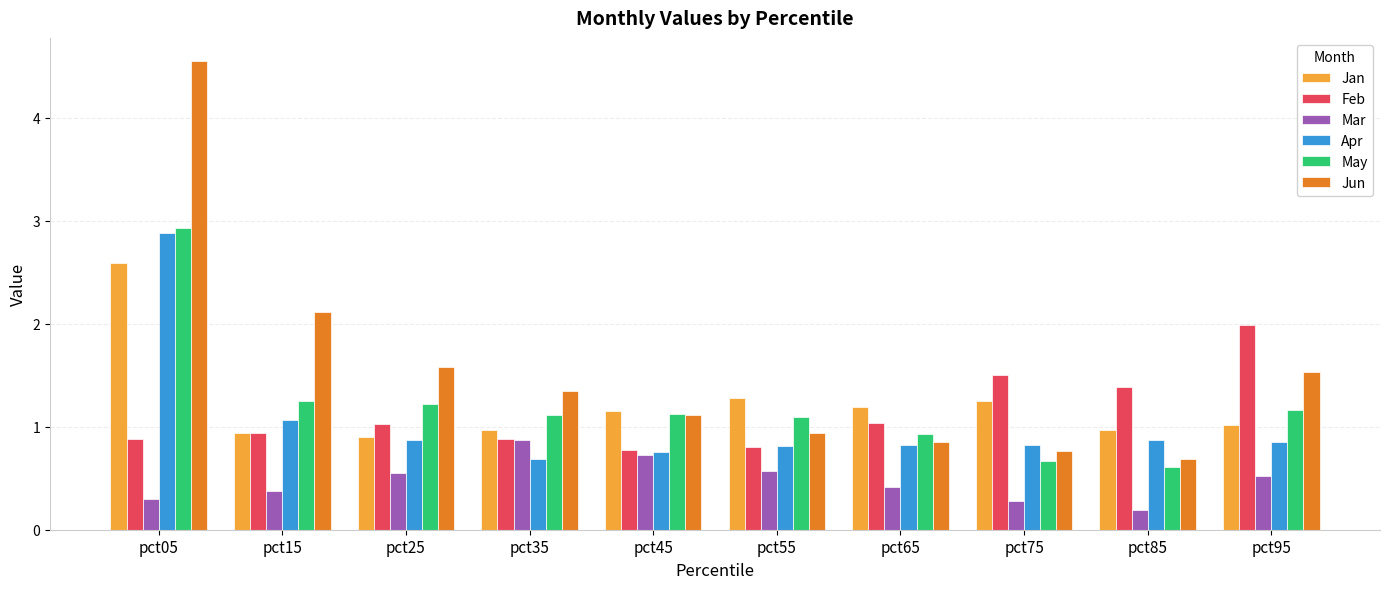

At which category does the chart reach its minimum across all series?

pct85